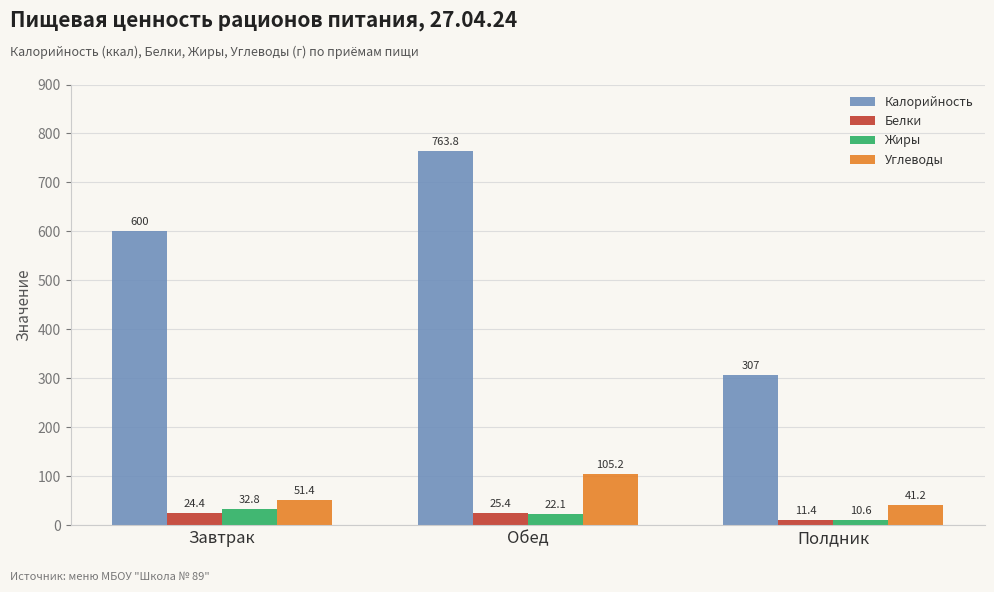

At which category is the sum across all series the highest?

Обед